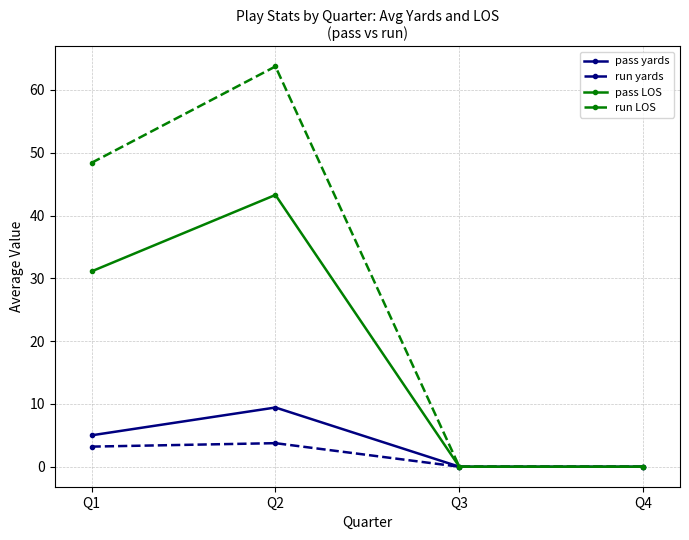

What is the total value across all series at Q1?

87.7